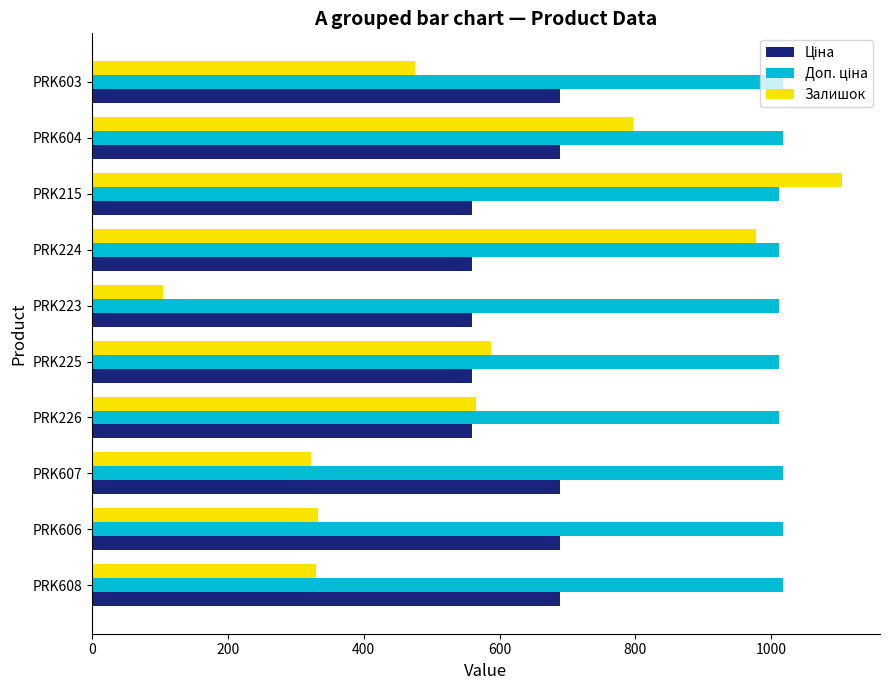

Which series has the widest spread of values?

Залишок